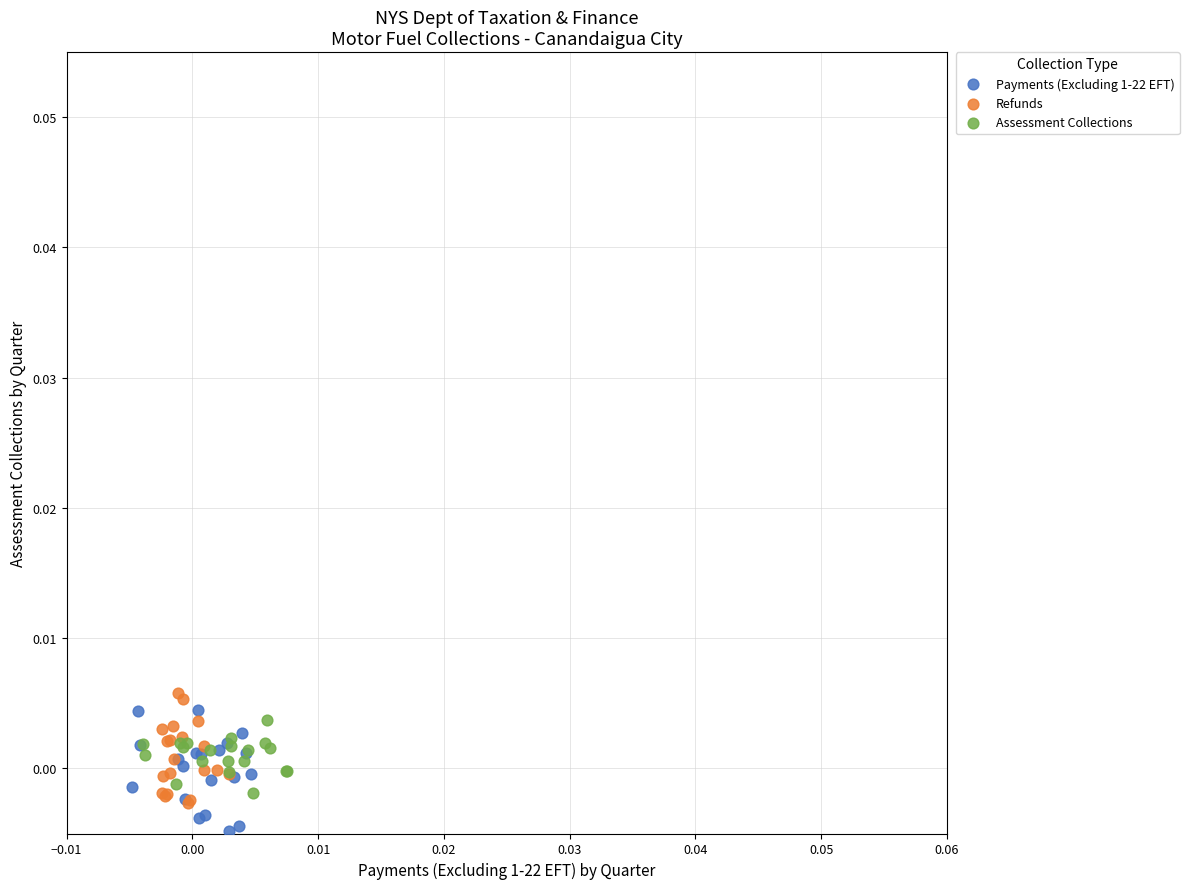

Which series has the widest spread of Y values?

Payments (Excluding 1-22 EFT)